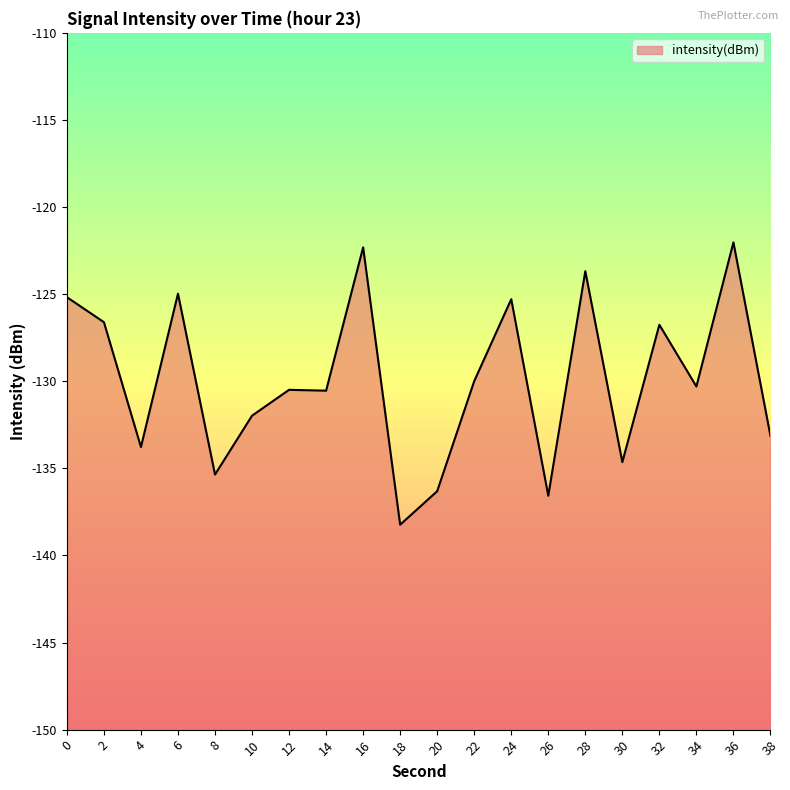

Between 24 and 10, which is larger?

24